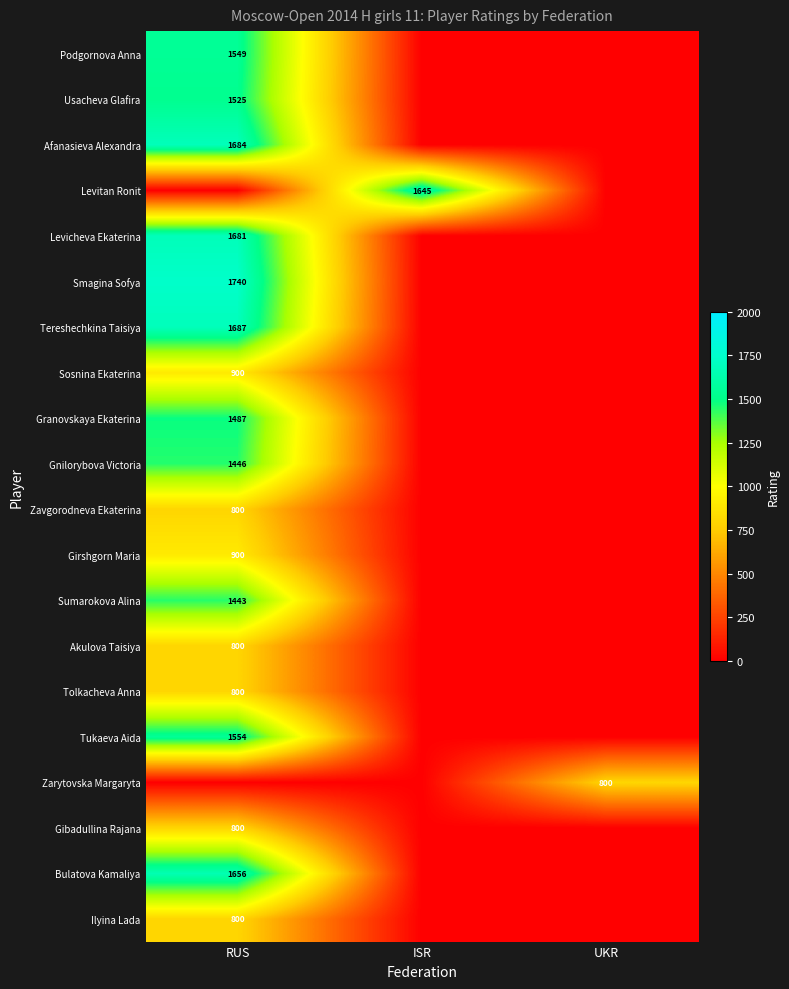

At how many categories does at least one series exceed 1158?

2